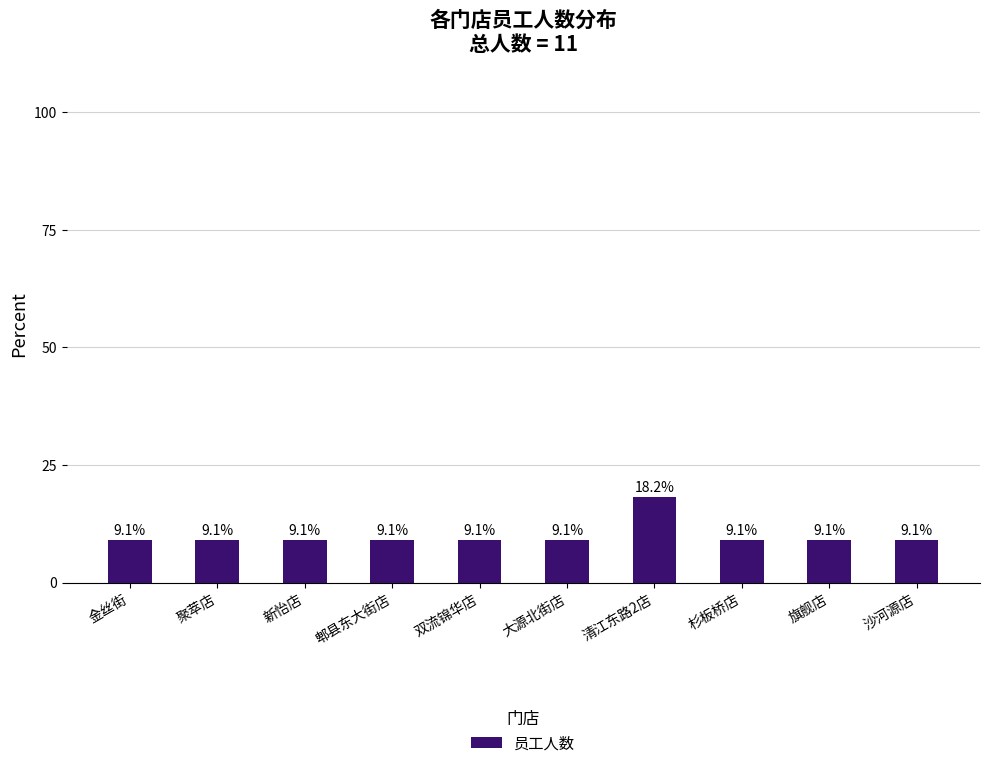

Does the chart contain any negative values?

No